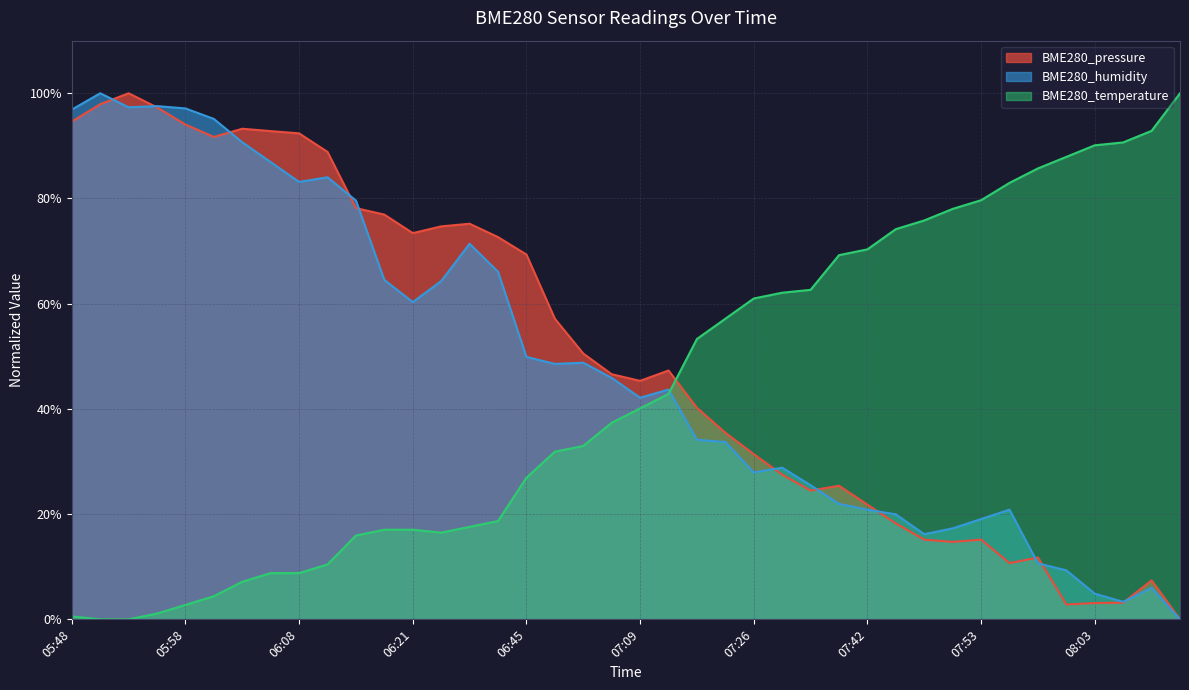

Rank the series by their maximum value, from highest to lowest.

BME280_pressure, BME280_humidity, BME280_temperature